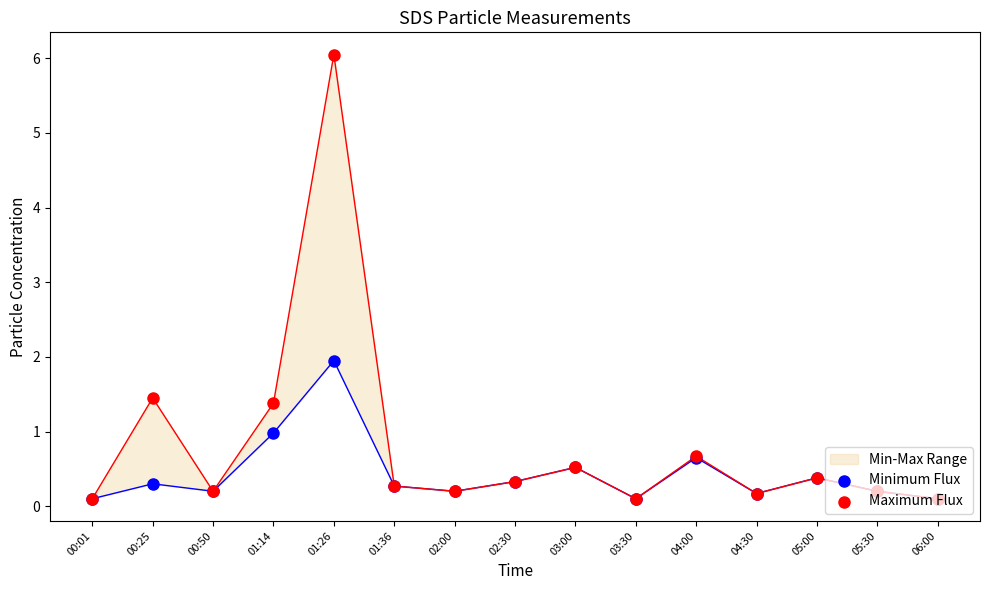

Which series contains the lowest Y value?

Minimum Flux